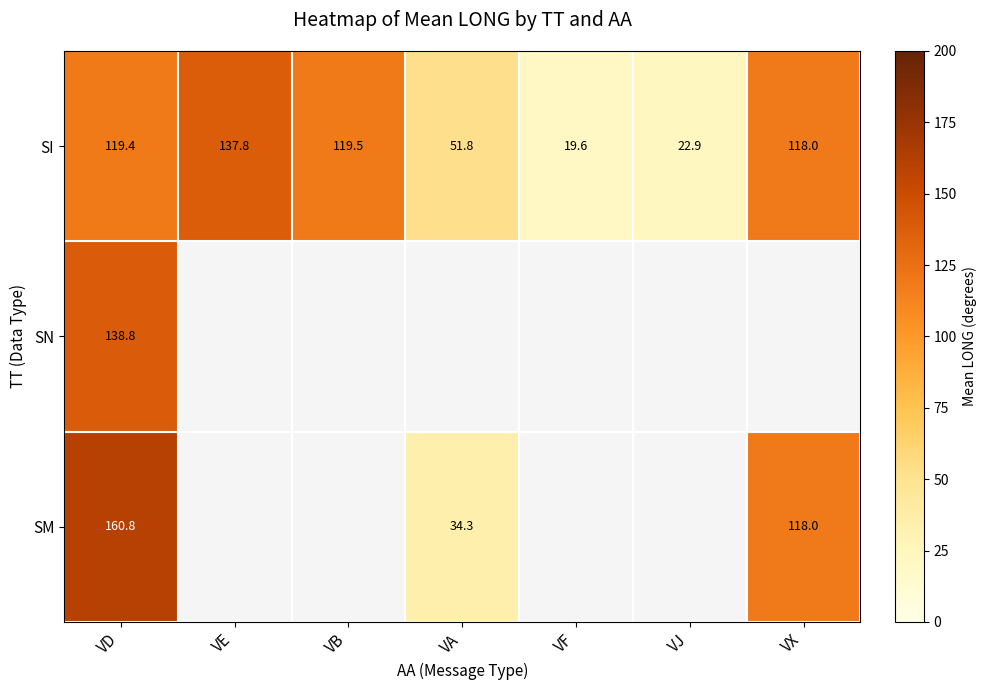

What is the difference between the maximum and minimum values in the SI series?

118.2